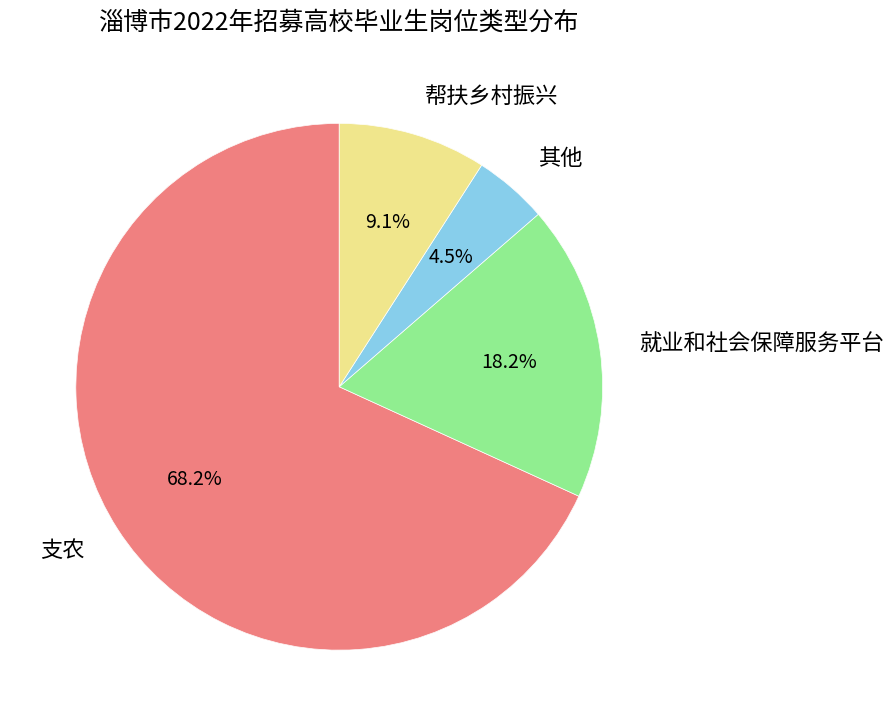

Rank the categories by value from highest to lowest.

支农, 就业和社会保障服务平台, 帮扶乡村振兴, 其他